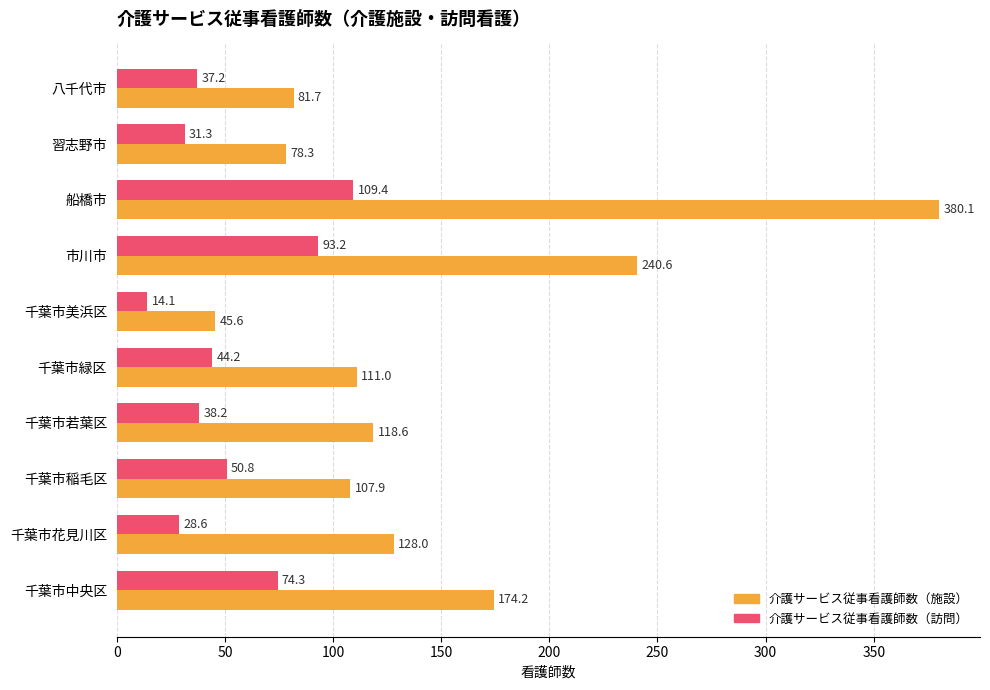

Is the value of 介護サービス従事看護師数（訪問） at 千葉市稲毛区 greater than the value of 介護サービス従事看護師数（施設） at 船橋市?

No